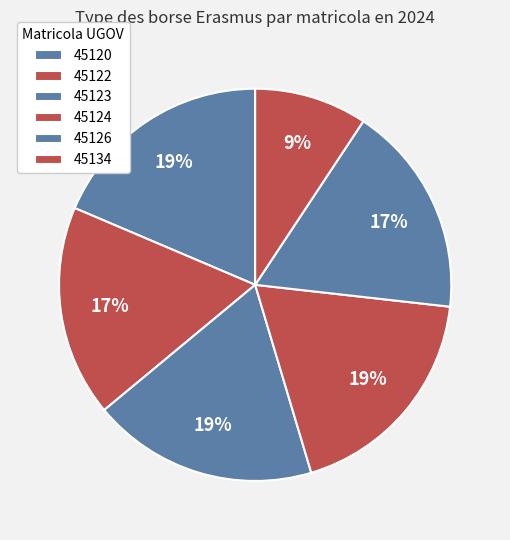

True or false: 45134 accounts for 9% of the total.

True